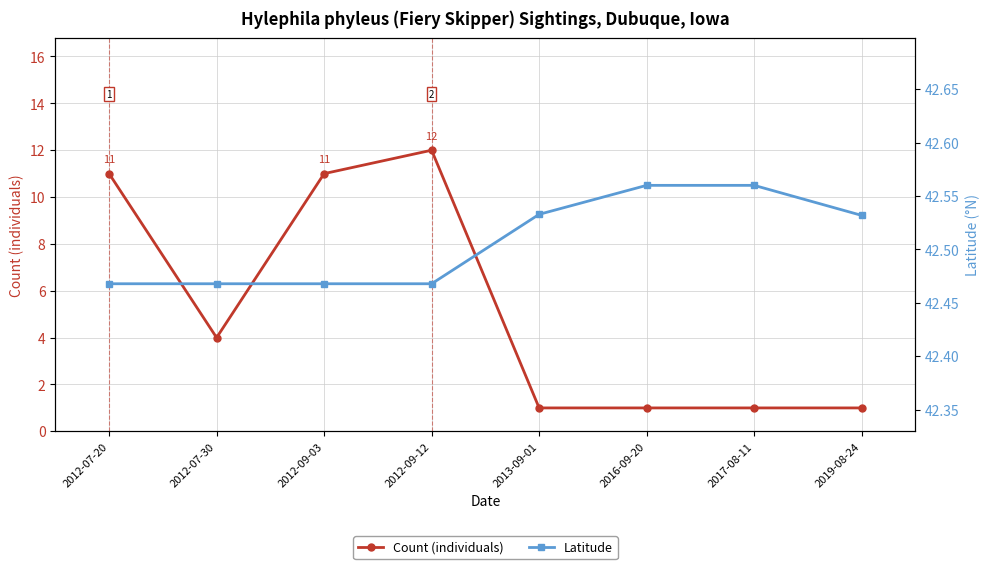

Does the chart display data point markers on the line(s)?

Yes